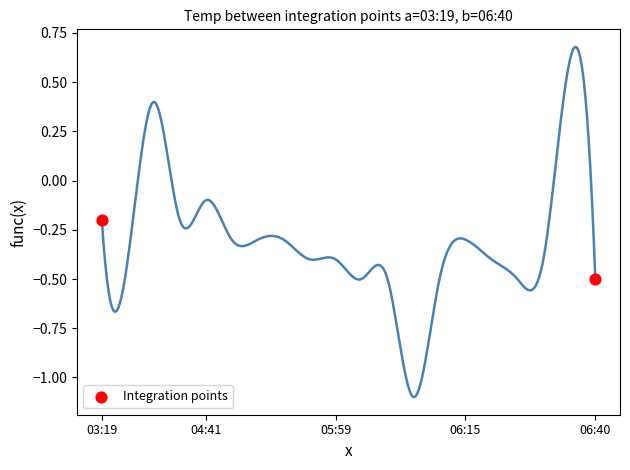

What is the average Y value?

-0.3